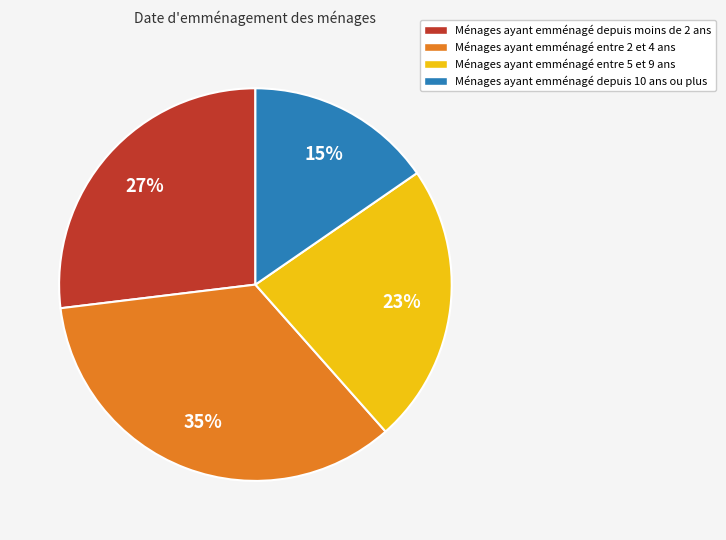

What is the largest slice in the pie chart?

Ménages ayant emménagé entre 2 et 4 ans